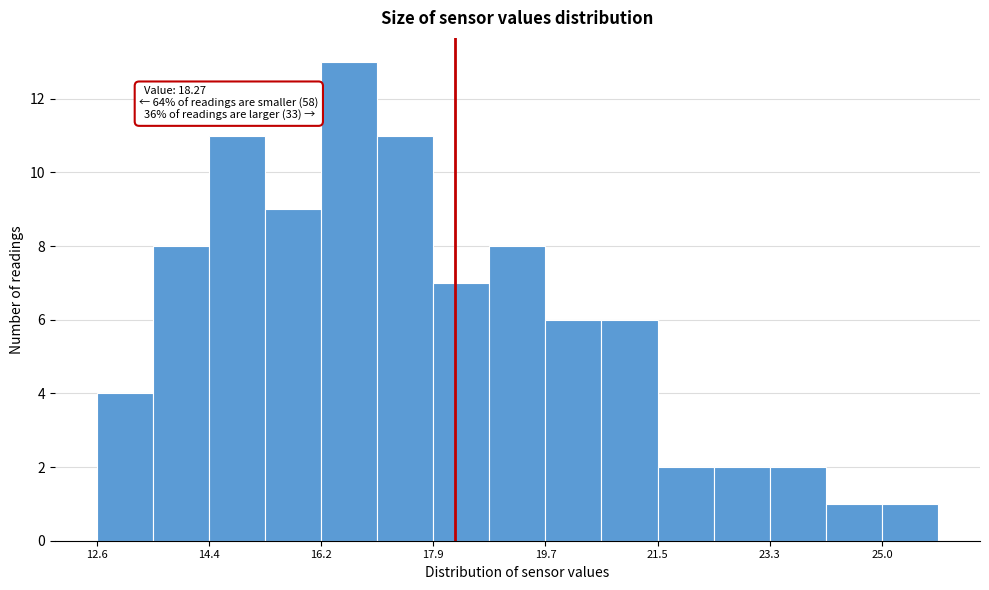

Over which range of the x-axis is the bar tallest?

16.2 to 17.0